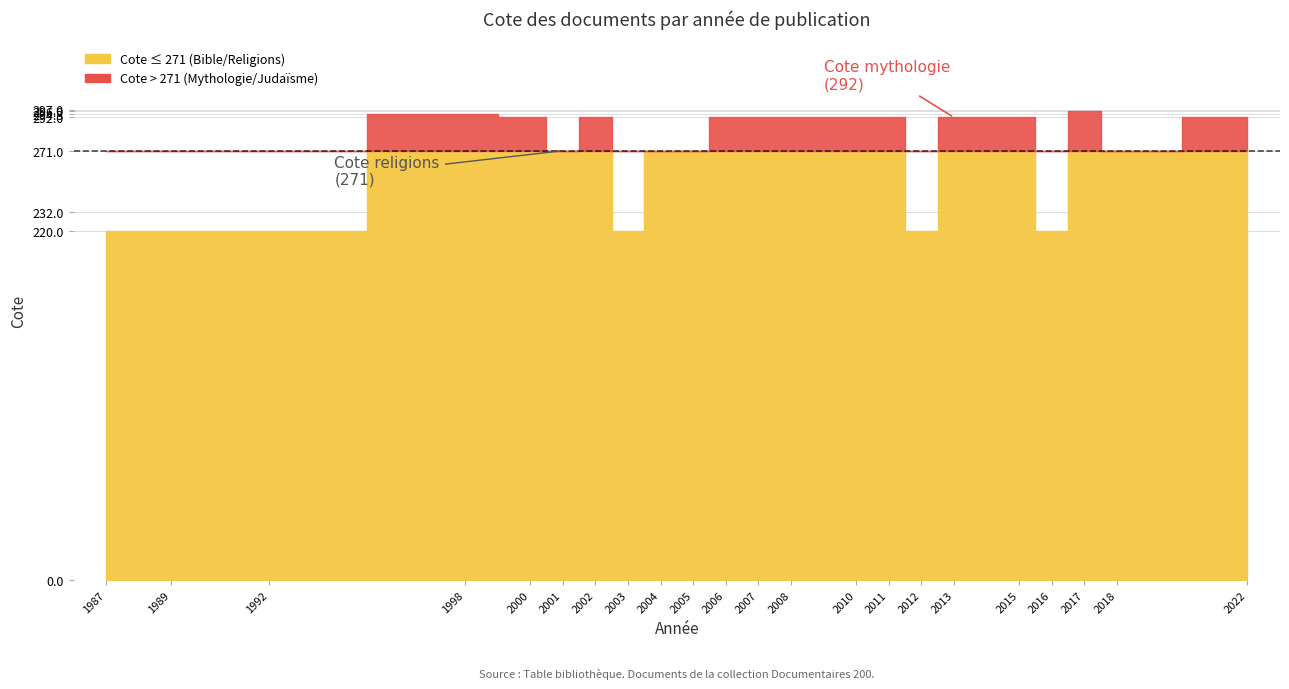

What is the maximum value shown in the chart?

296.0